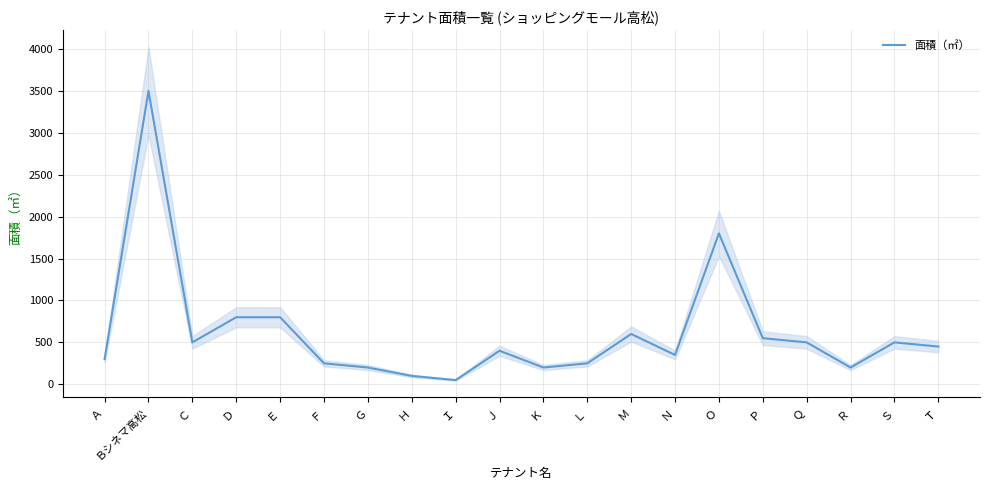

List the labels in order of value, largest first.

Ｂシネマ高松, Ｏ, Ｄ, Ｅ, Ｍ, Ｐ, Ｃ, Ｑ, Ｓ, Ｔ, Ｊ, Ｎ, Ａ, Ｆ, Ｌ, Ｇ, Ｋ, Ｒ, Ｈ, Ｉ